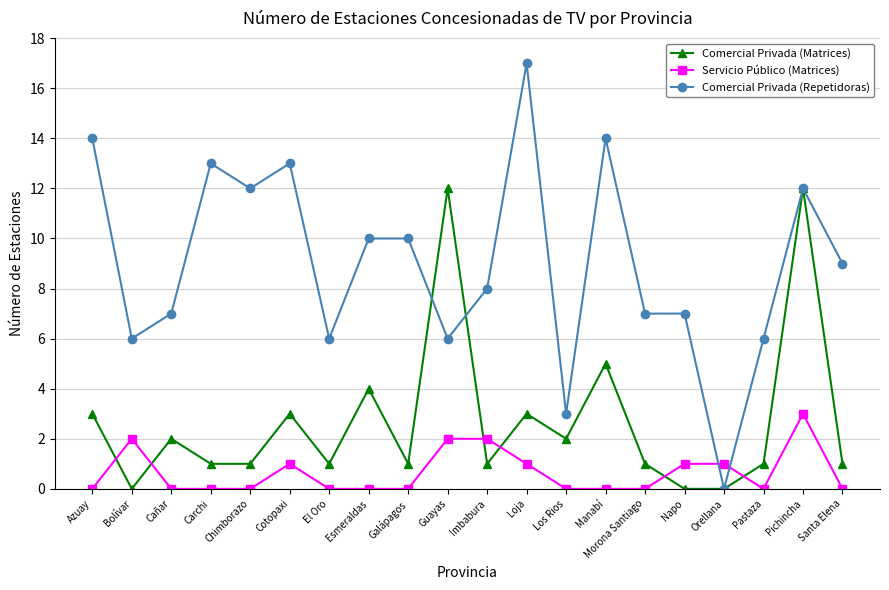

Which series ends up on top after the final intersection of Comercial Privada (Repetidoras) and Comercial Privada (Matrices)?

Comercial Privada (Repetidoras)